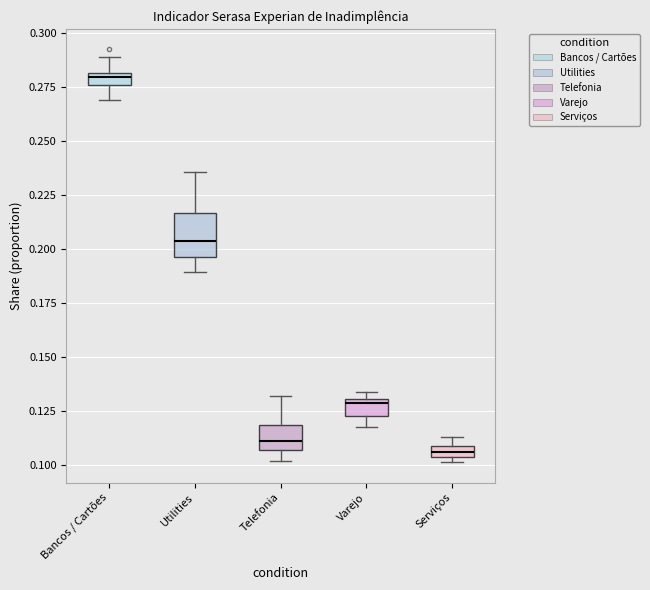

Which box is the tallest, from its lower edge to its upper edge?

Utilities